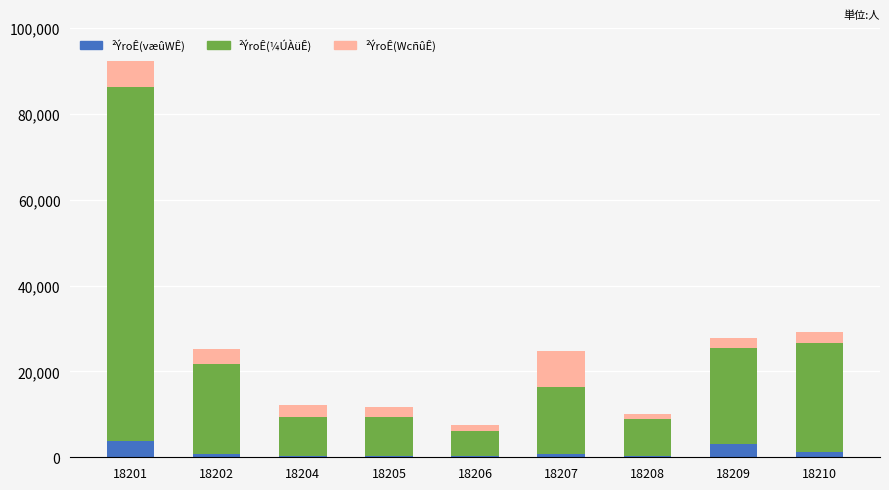

Are the bars horizontal?

No